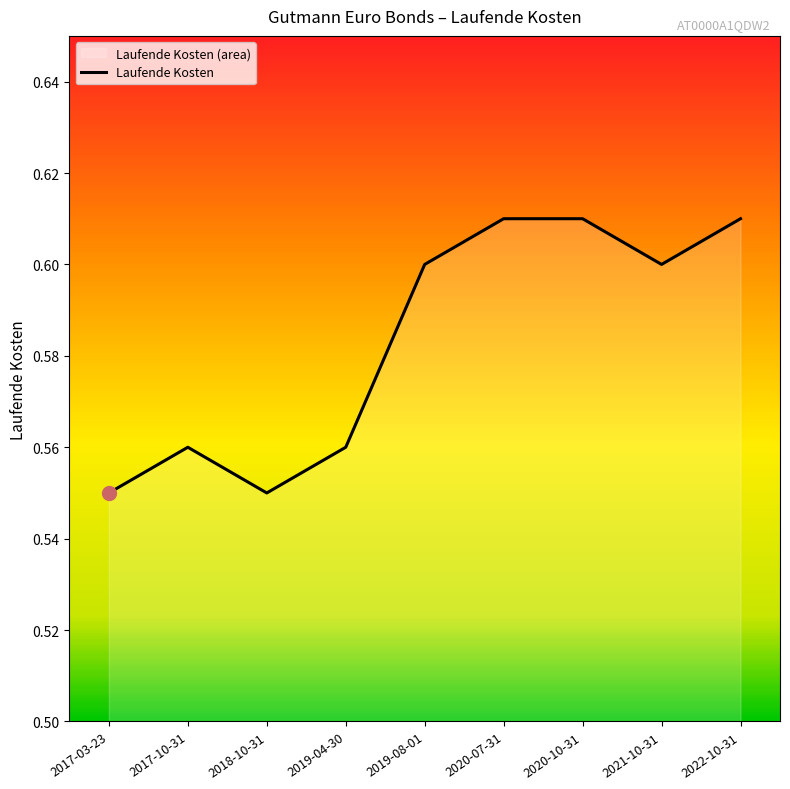

The chart shows a value of 0.6 at 2020-07-31. True or false?

True